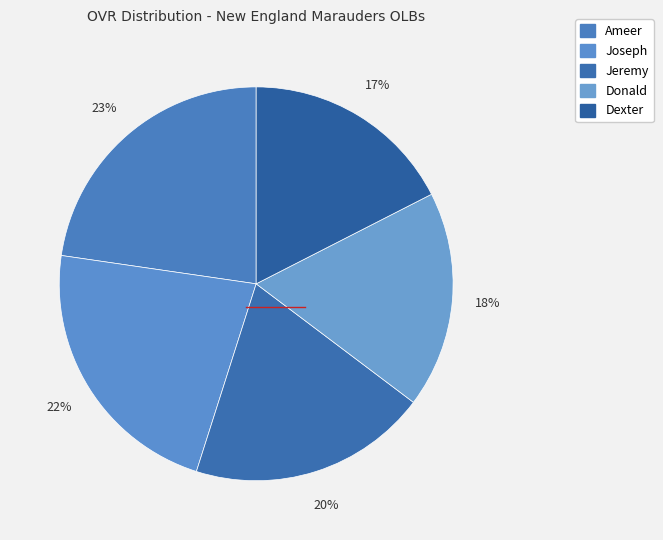

Does Donald represent more than half of the total?

No